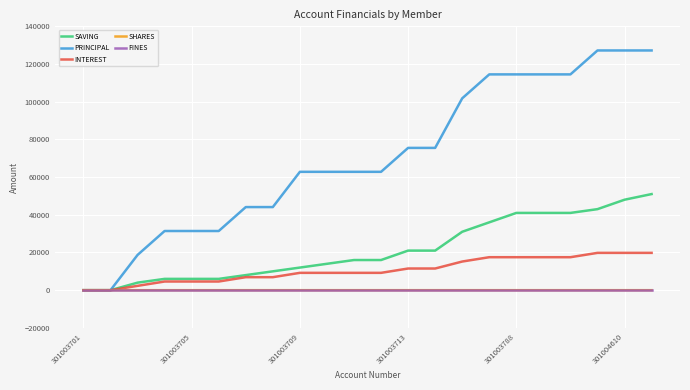

Which series has the widest spread of values?

PRINCIPAL